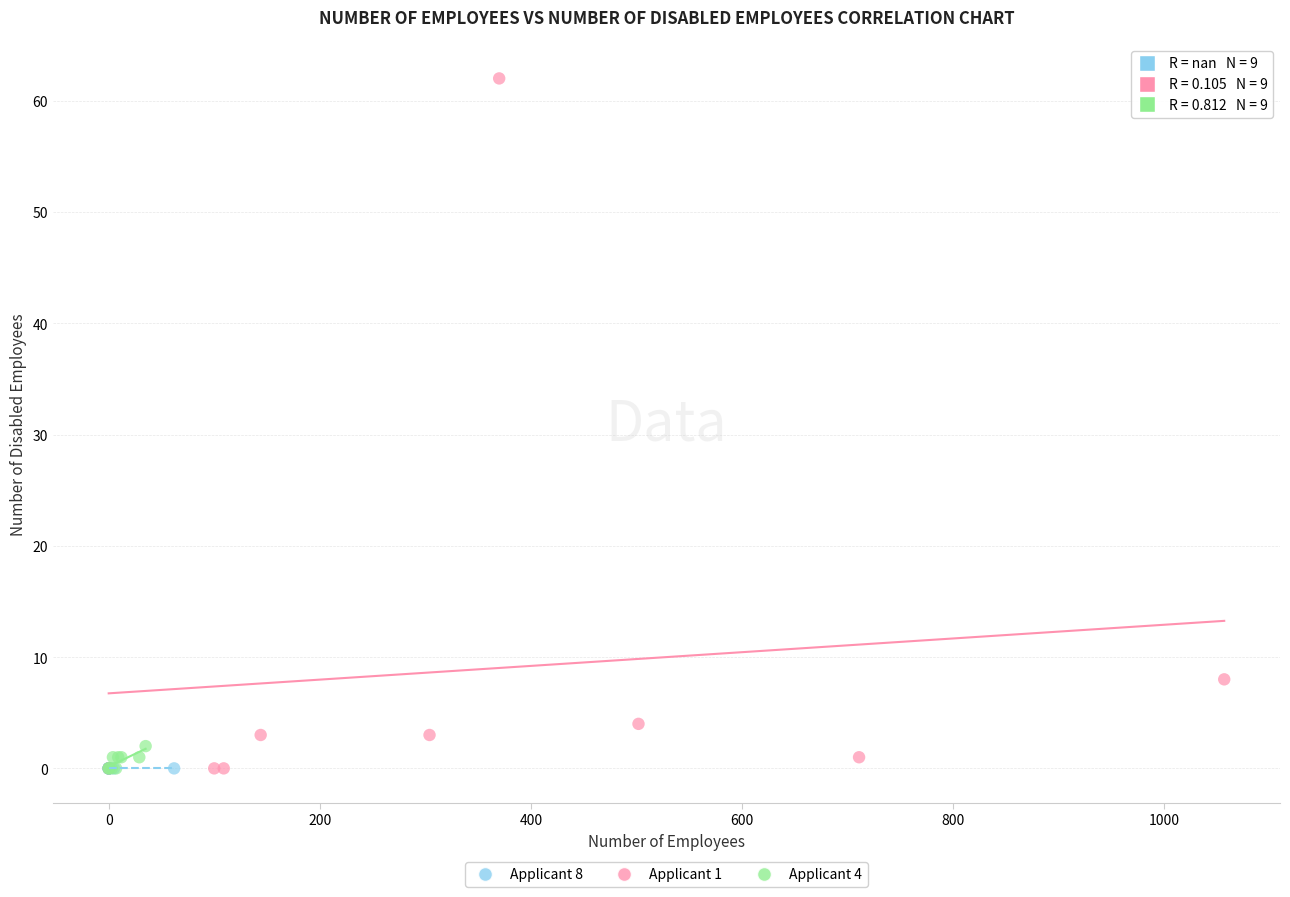

Which series reaches the maximum Y coordinate?

Applicant 1